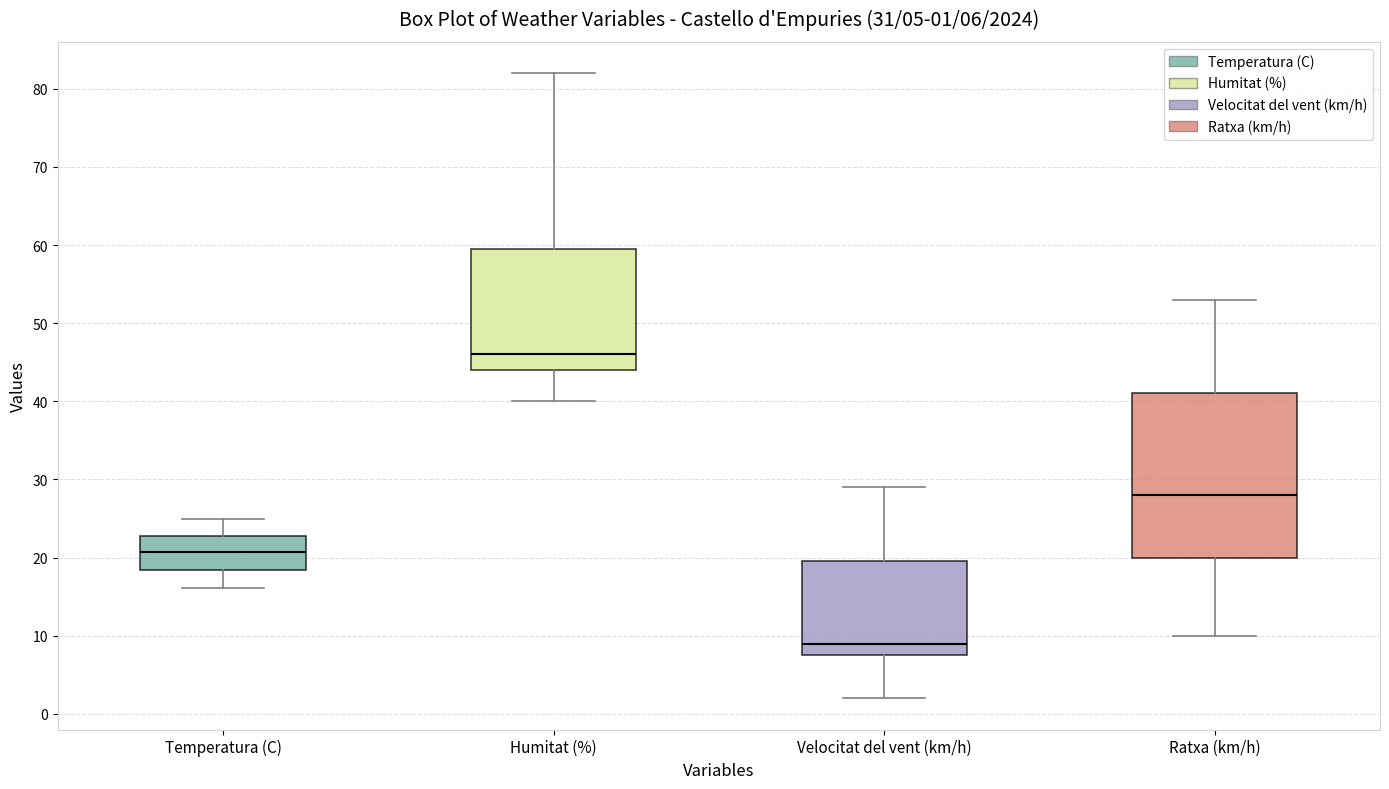

Comparing the boxes themselves (not the whiskers), which one is the tallest?

Ratxa (km/h)